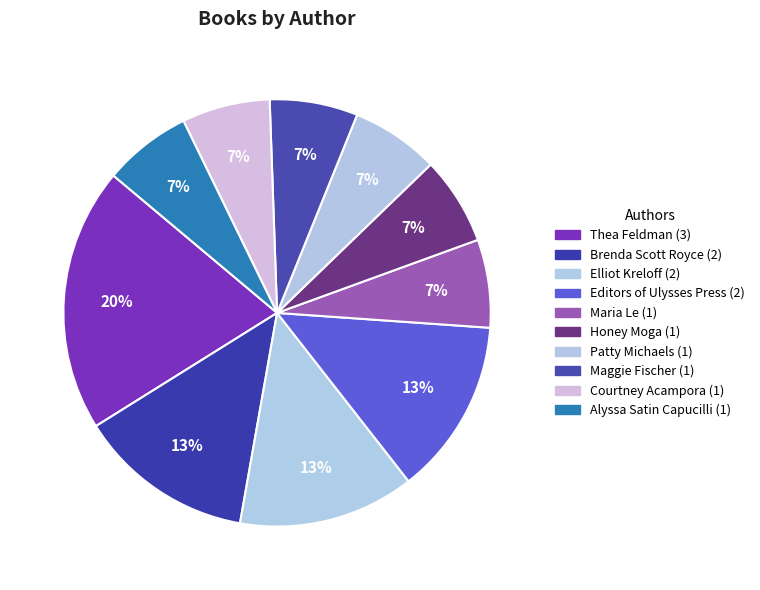

Is Elliot Kreloff the majority of the pie?

No